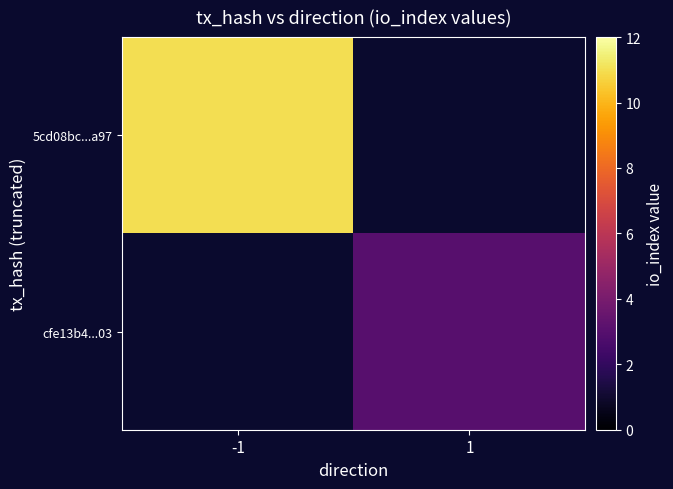

How many positive values does the cfe13b4...03 series have?

1